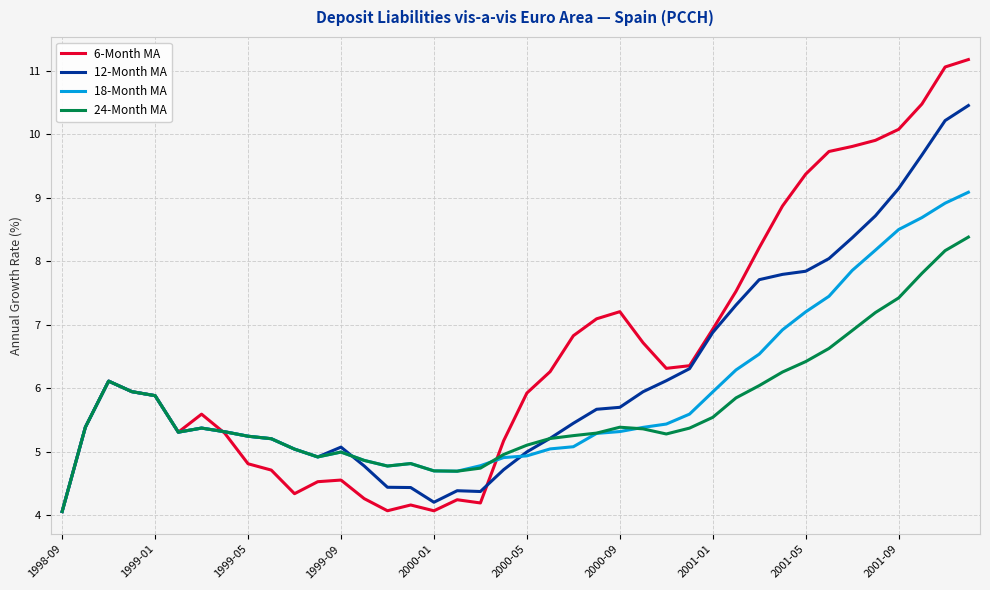

At how many categories does at least one series exceed 9?

8